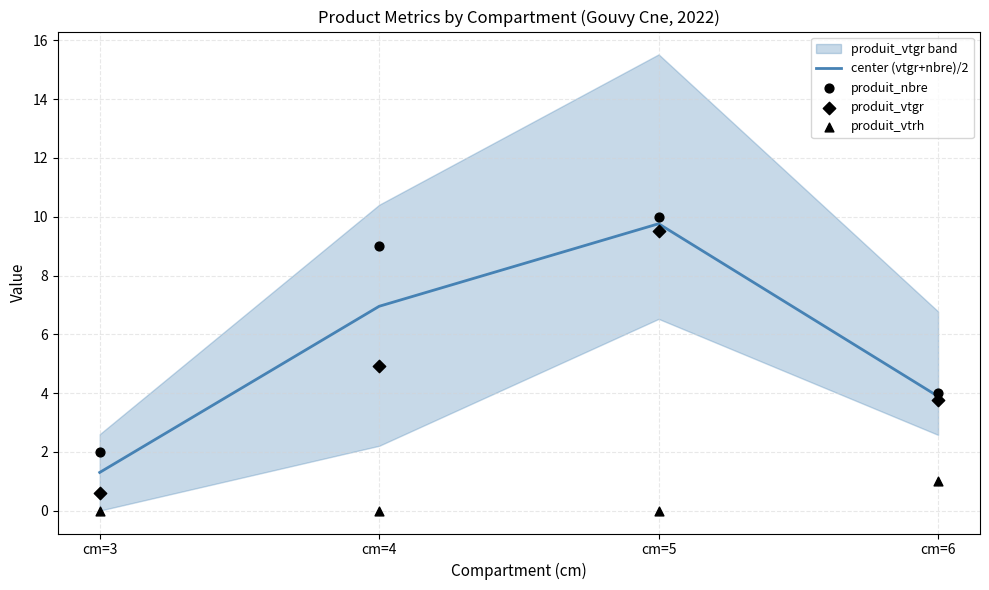

Which series has the largest Y range (max minus min)?

produit_vtgr